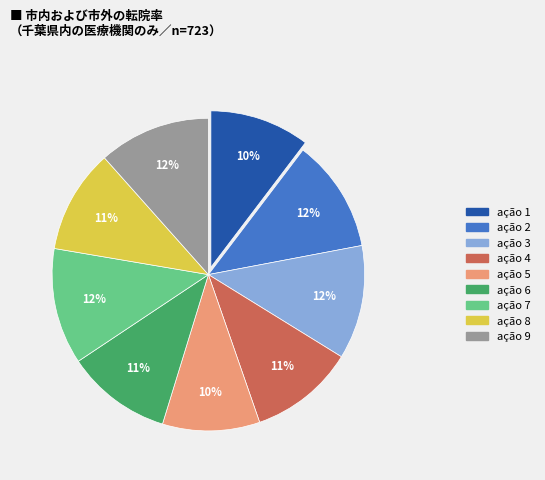

Which has a higher value, ação 1 or ação 9?

ação 9